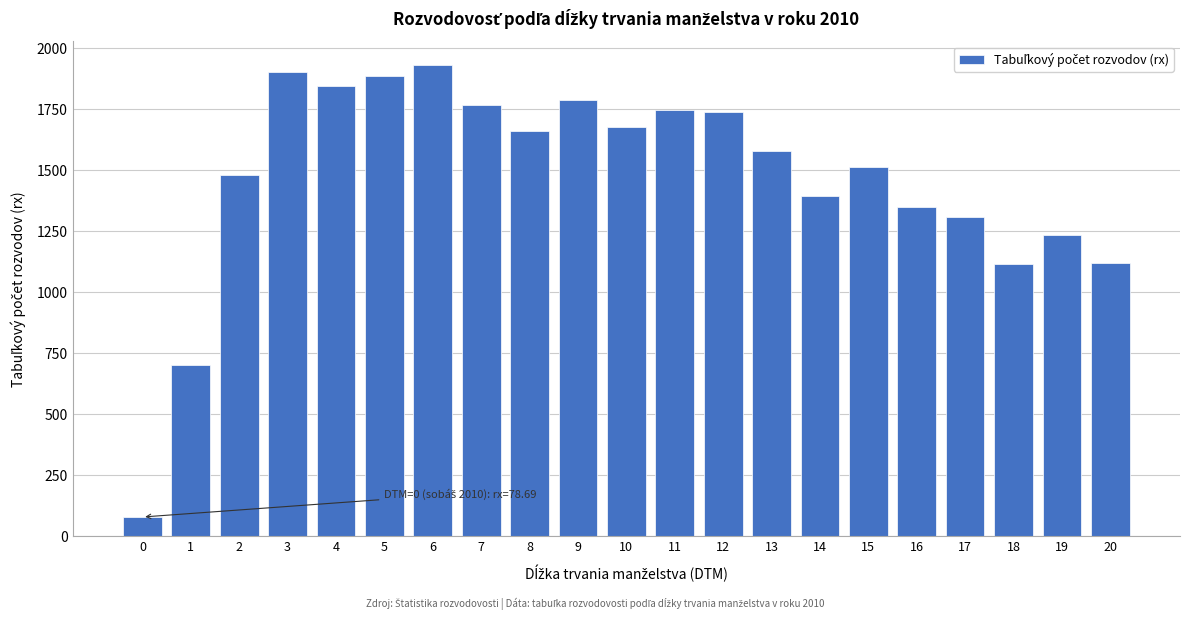

What is the ratio of the value at 16 to the value at 14?

1.0